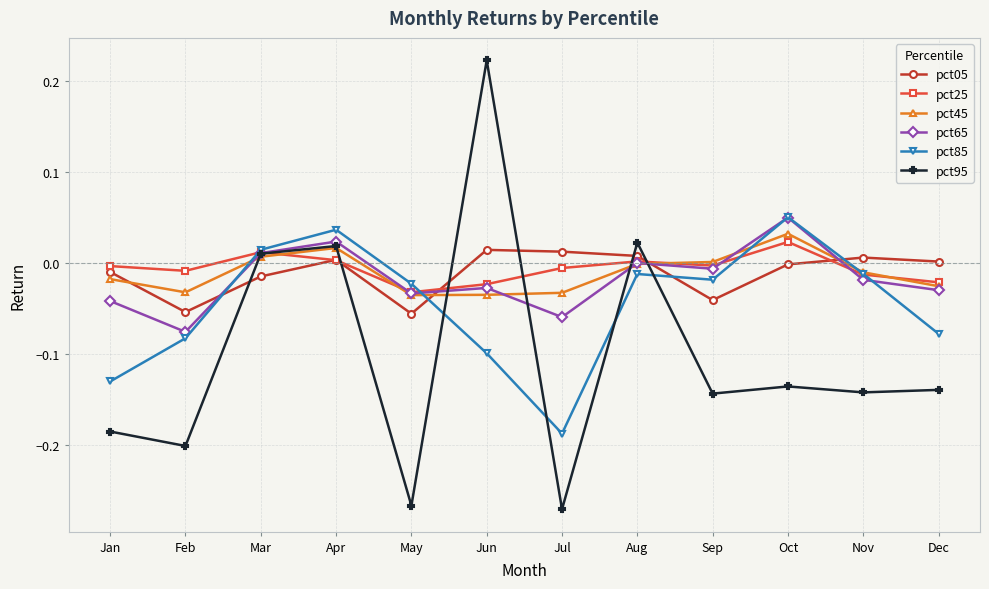

Which series has the largest range (max minus min)?

pct95